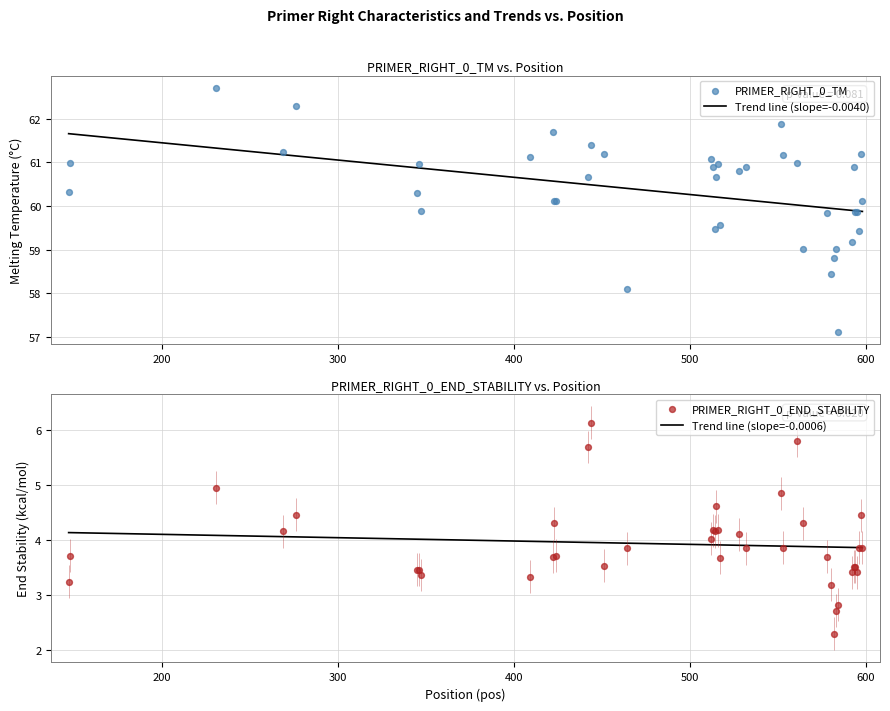

Which series reaches the maximum Y coordinate?

PRIMER_RIGHT_0_TM